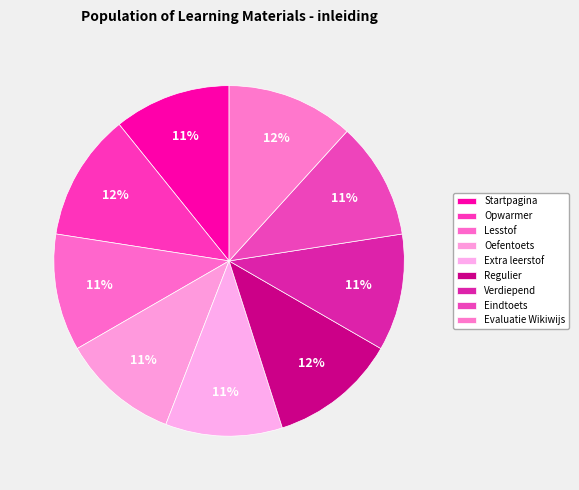

What portion of the pie excludes Evaluatie Wikiwijs?

88.3%